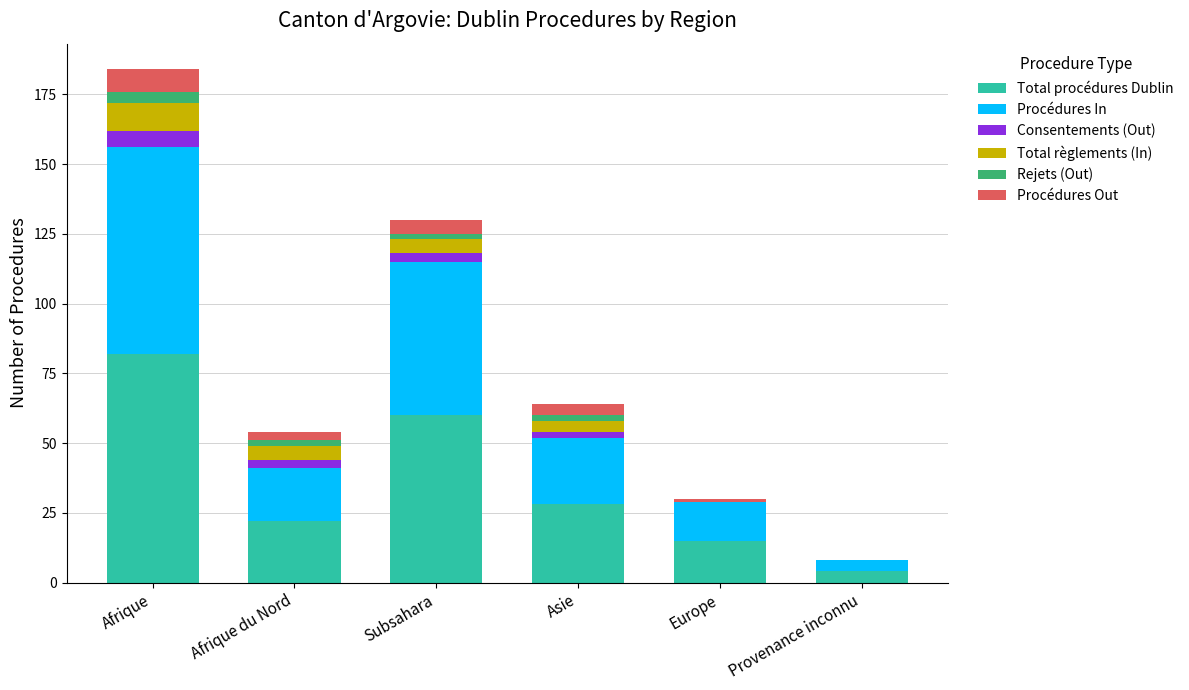

Are the bars grouped side by side (vs. stacked)?

No